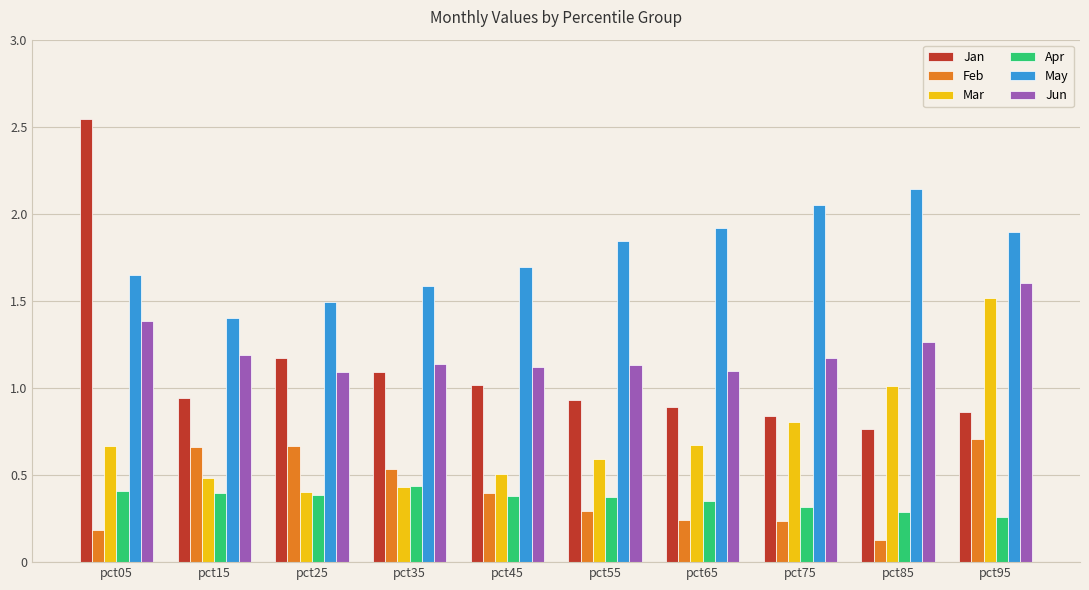

Between pct05 and pct35, which series saw the biggest shift?

Jan